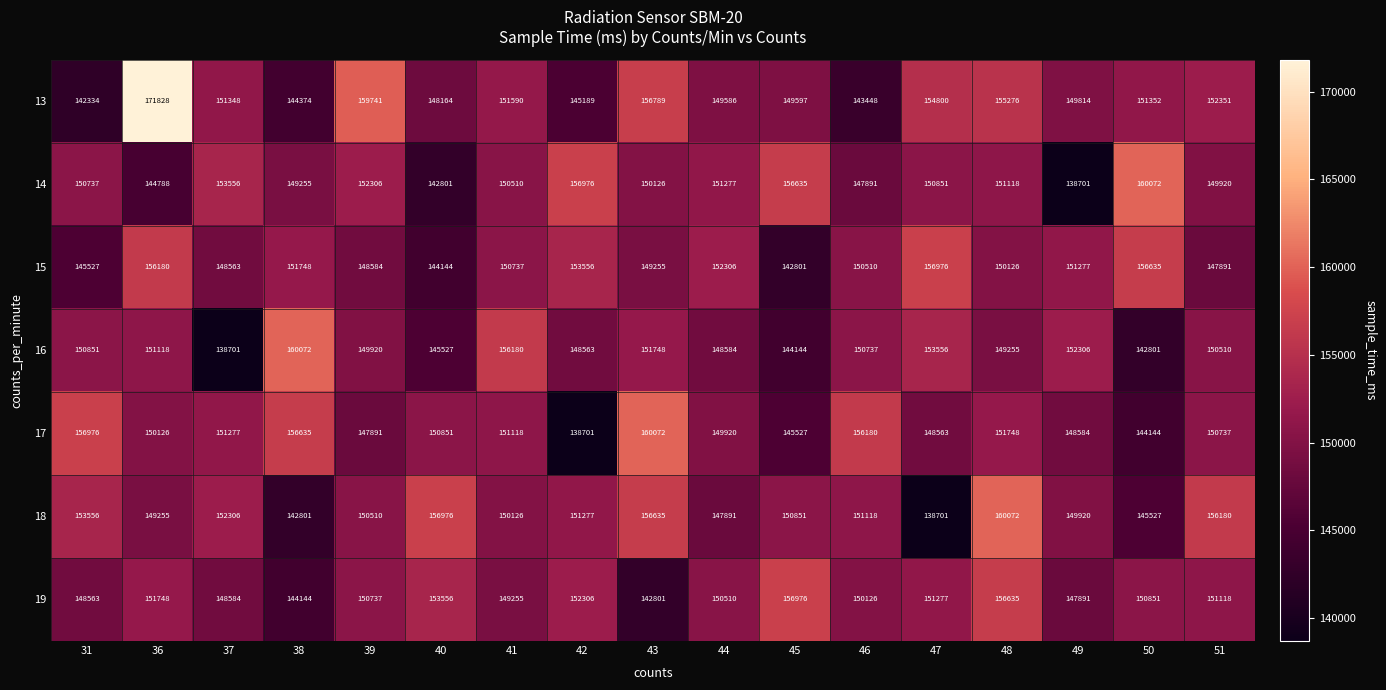

Which category has the lowest value in the 16 series?

37